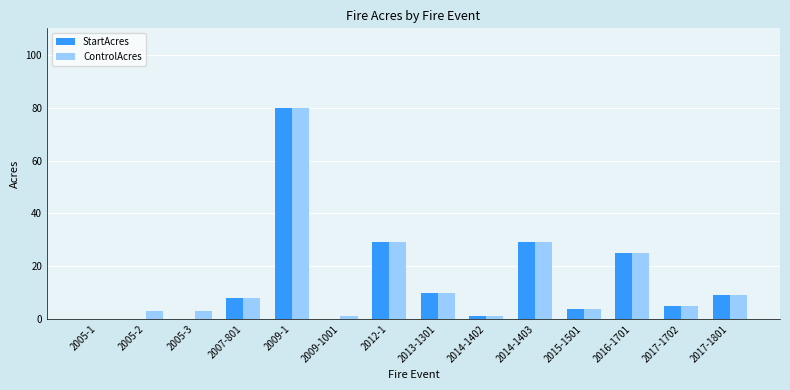

Reading right to left, list all the values displayed in this chart.

StartAcres: 2017-1801=9	2017-1702=5	2016-1701=25	2015-1501=4	2014-1403=29	2014-1402=1	2013-1301=10	2012-1=29	2009-1001=0	2009-1=80	2007-801=8	2005-3=0	2005-2=0	2005-1=0
ControlAcres: 2017-1801=9	2017-1702=5	2016-1701=25	2015-1501=4	2014-1403=29	2014-1402=1	2013-1301=10	2012-1=29	2009-1001=1	2009-1=80	2007-801=8	2005-3=3	2005-2=3	2005-1=0